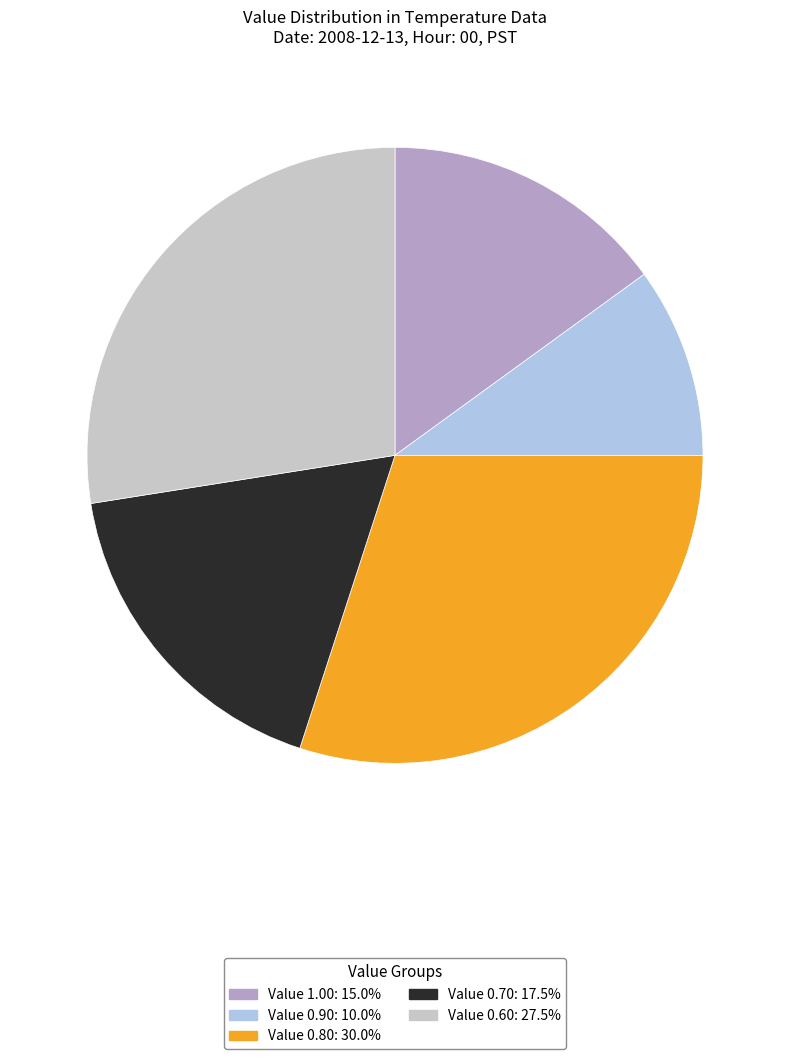

Is there a majority slice in this chart?

No